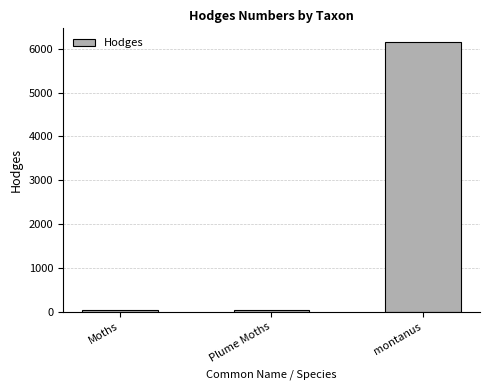

What is the label of the 2nd bar from the right?

Plume Moths